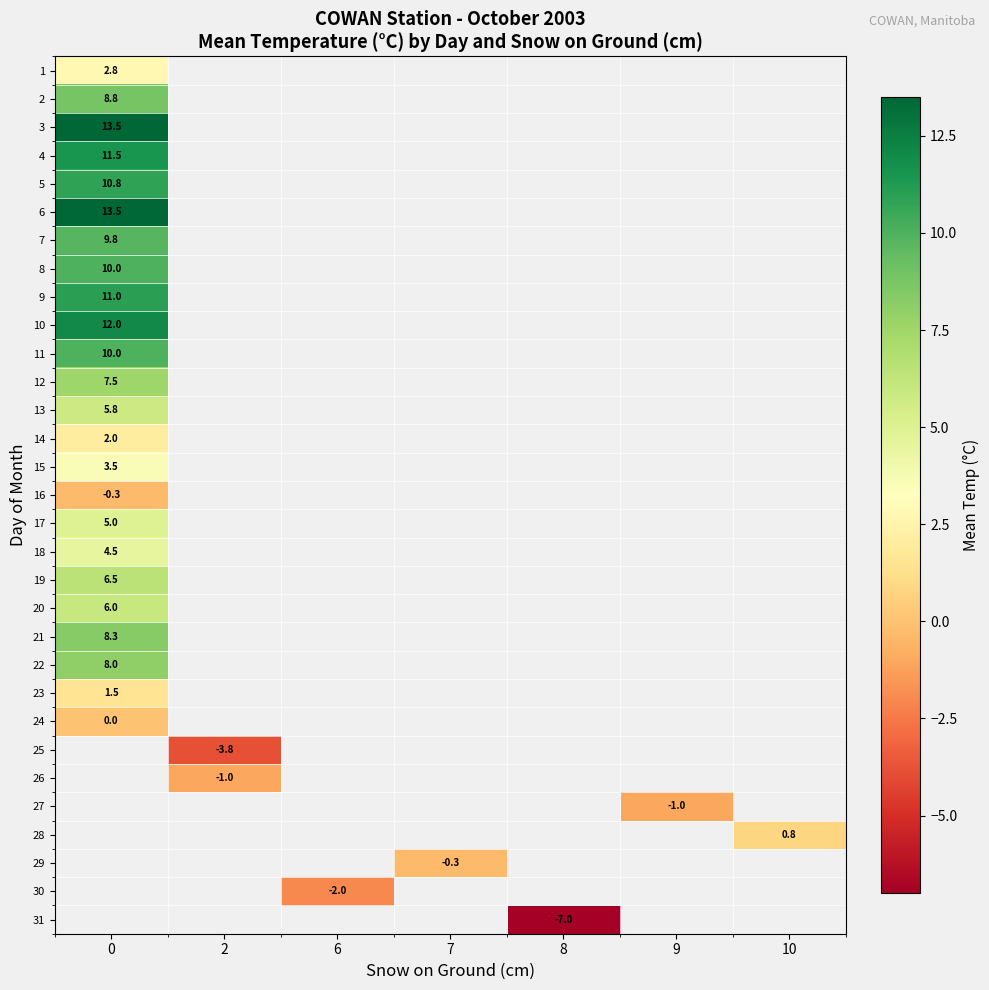

How many positive values does the row_21 series have?

1